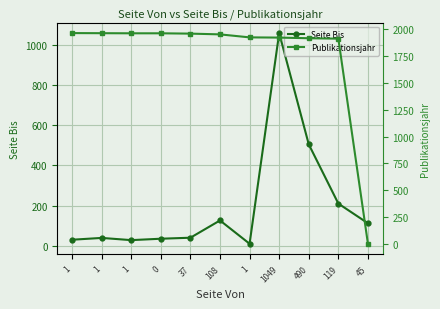

Where is the first local maximum for Seite Bis?

1